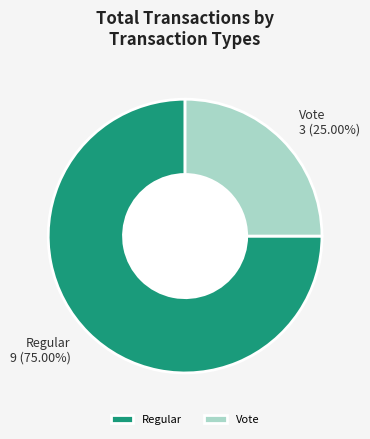

What is the ratio of the value at Vote to the value at Regular?

0.3